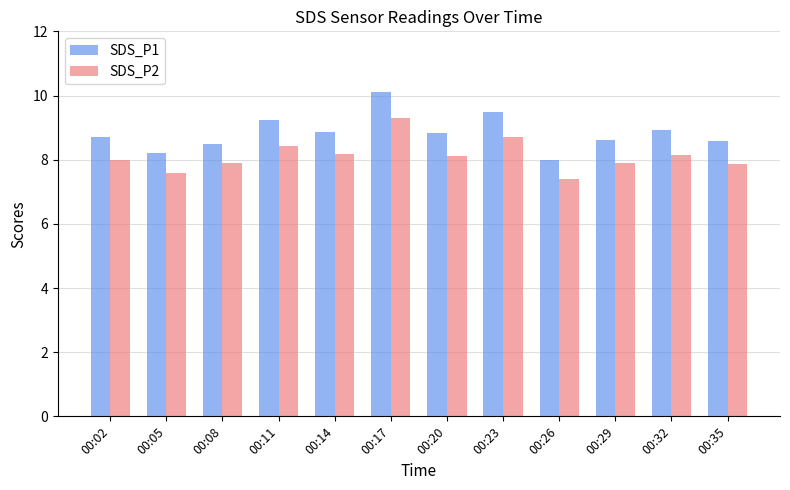

Rank the series at 00:14 from lowest to highest value.

SDS_P2, SDS_P1